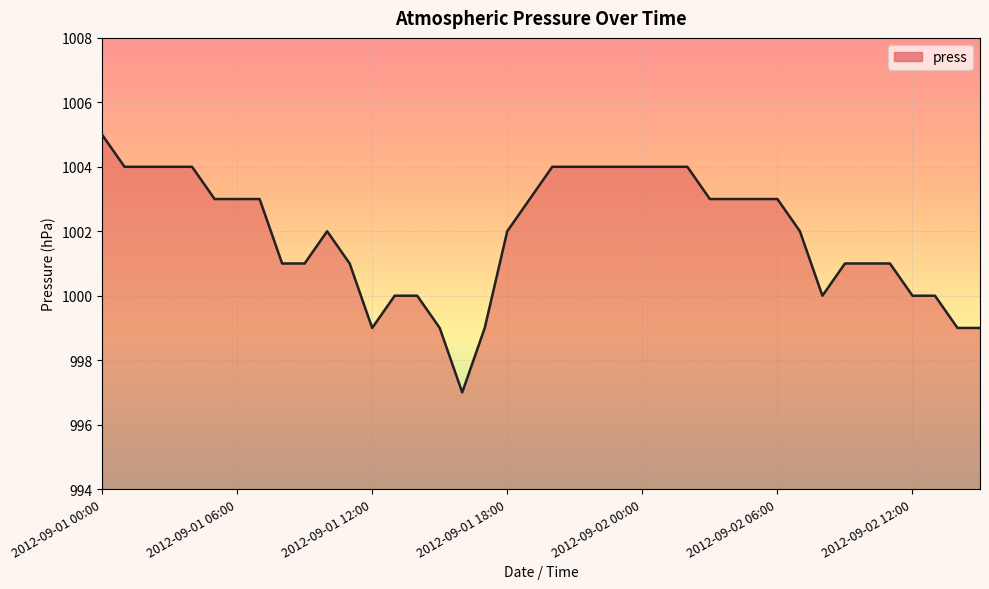

What is the sum of all values?

40077